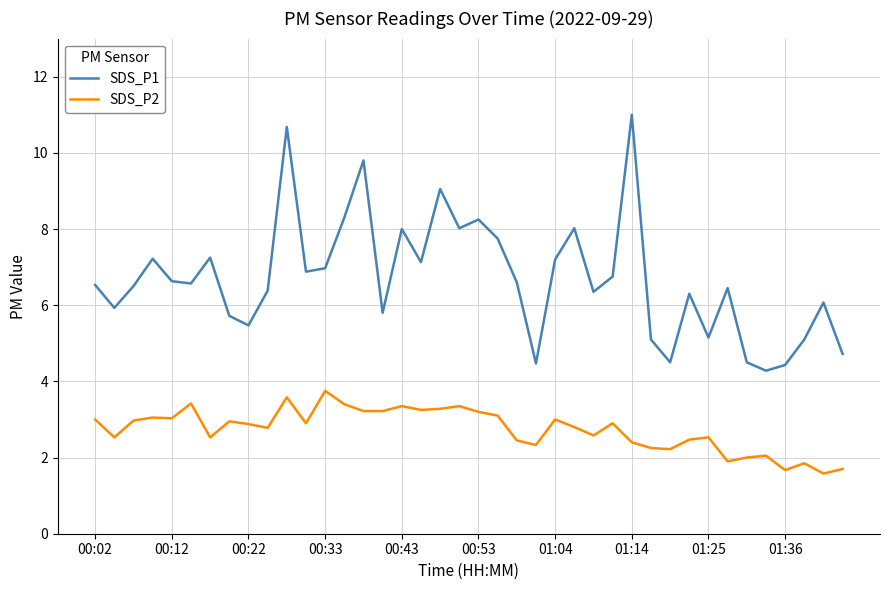

True or false: SDS_P2 and SDS_P1 intersect in this chart.

False